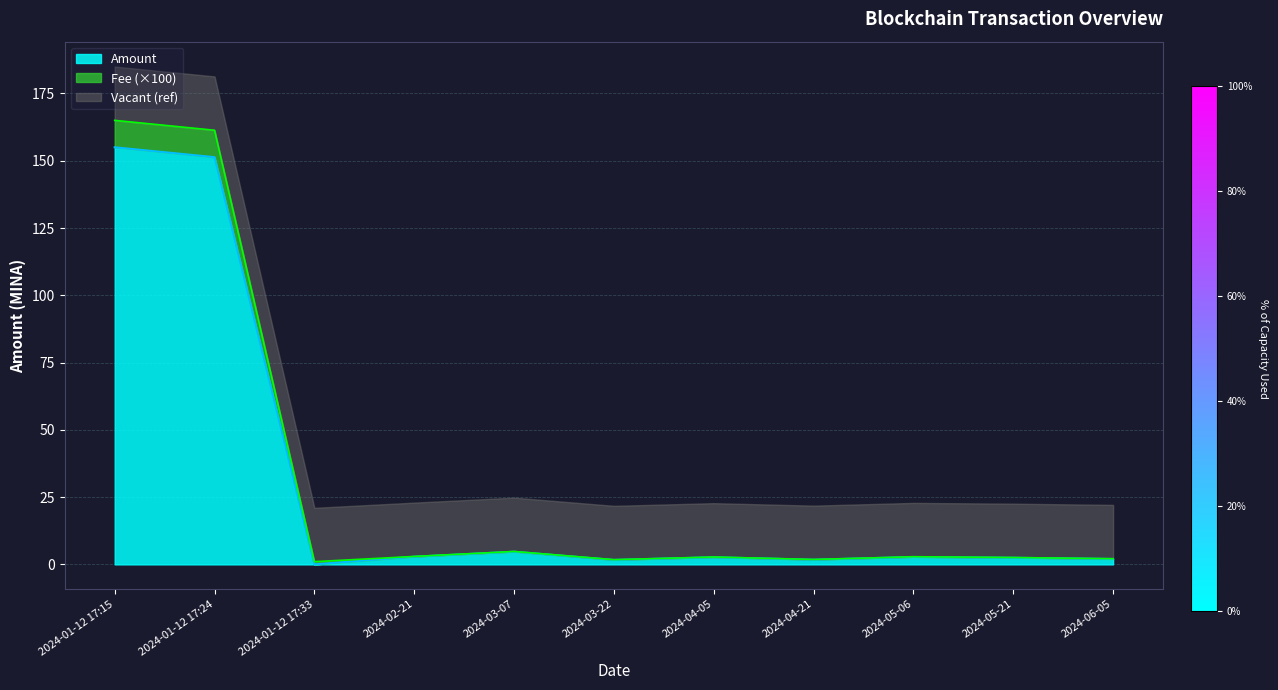

At which label does Fee first exceed 2?

2024-01-12 17:15